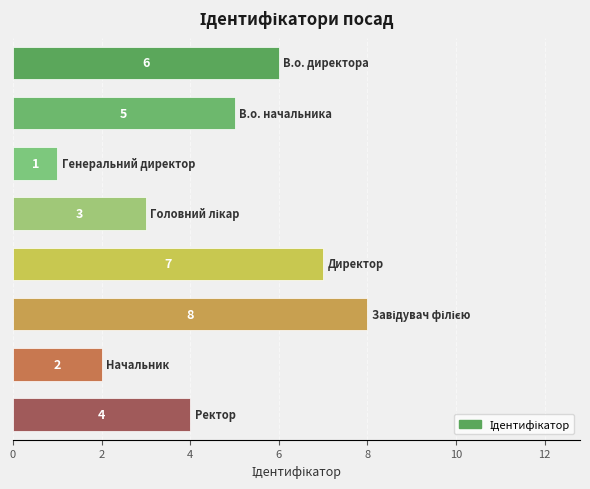

What is the maximum value shown in the chart?

8